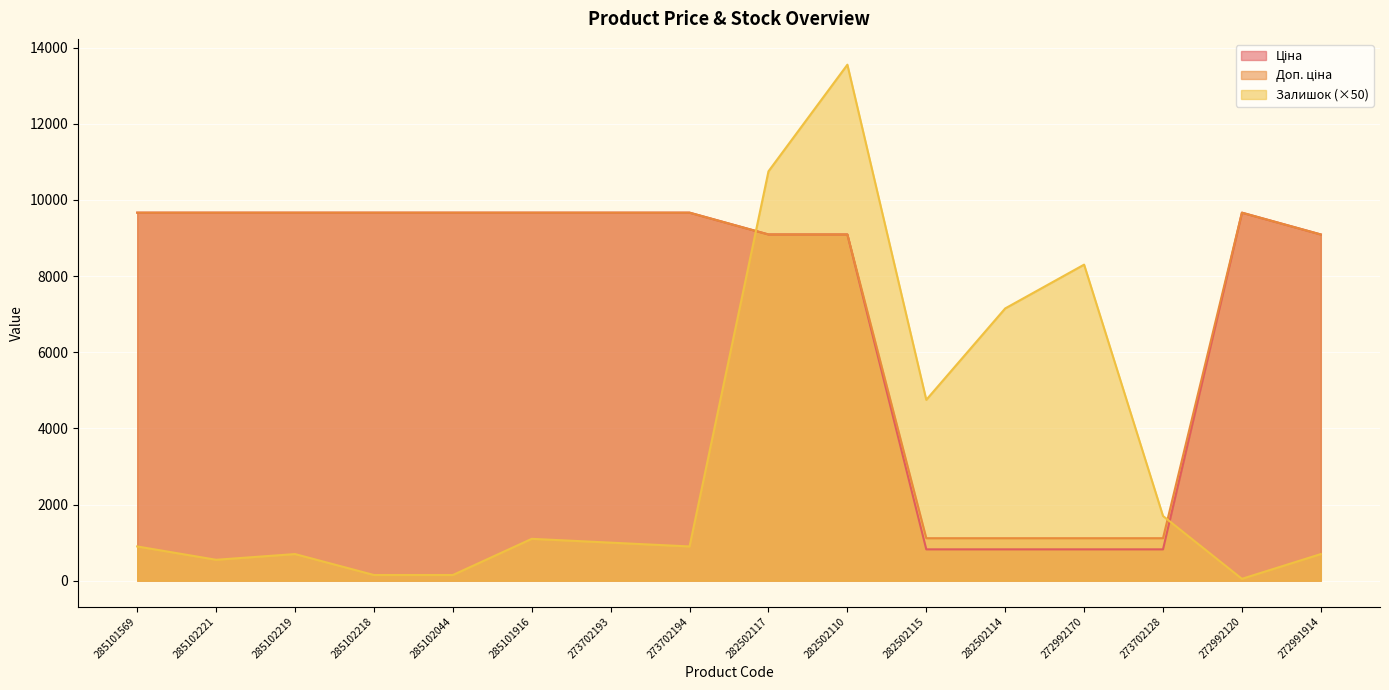

The Ціна series shows 9092.0 at 282502110. True or false?

True